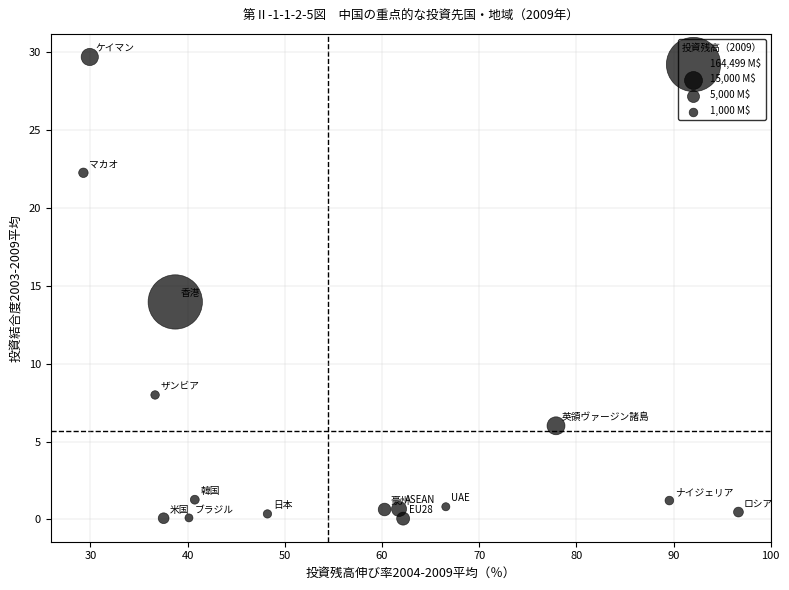

What is the range of X values (max minus min)?

67.4